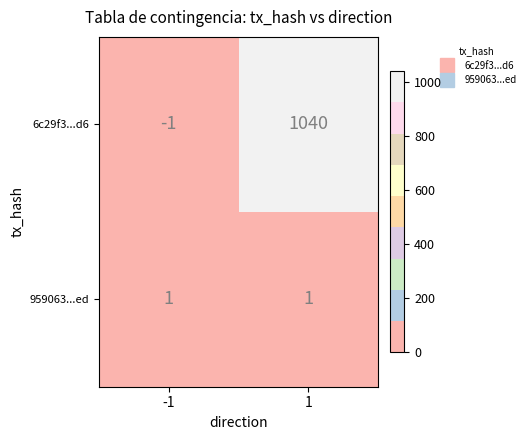

At how many categories does at least one series exceed 20?

1